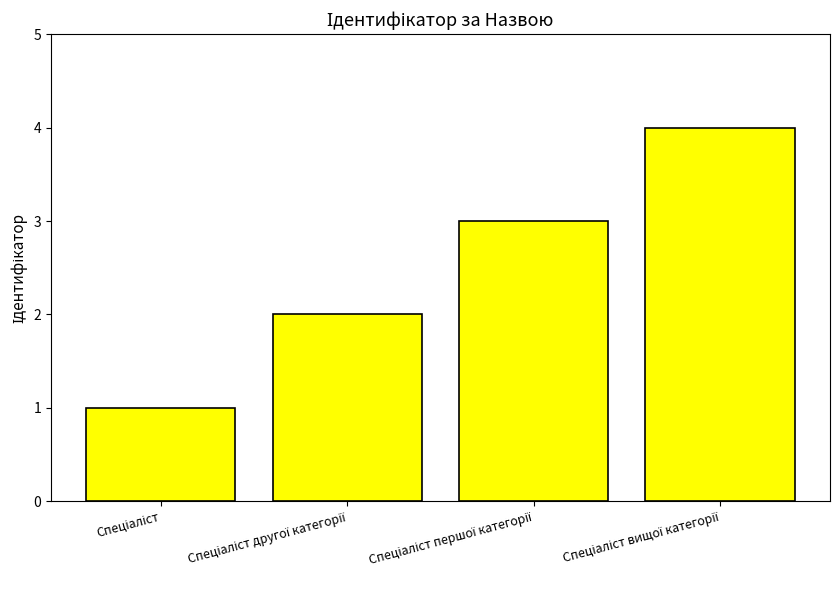

What is the maximum value shown in the chart?

4